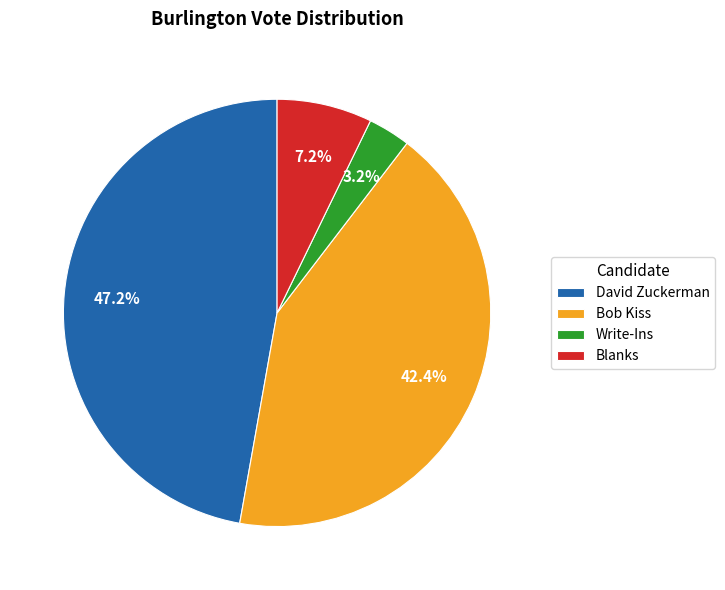

To the nearest percent, what is the difference between the Write-Ins and Bob Kiss slice percentages?

39%